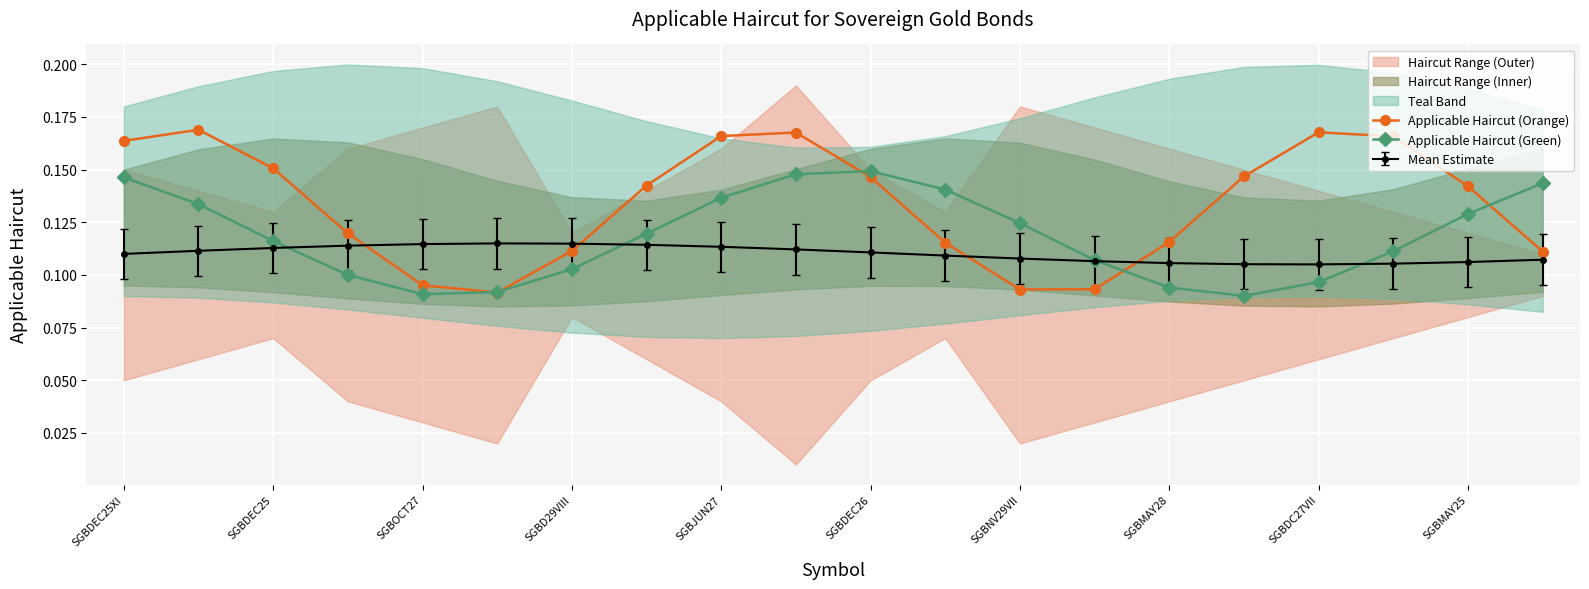

Count the Applicable Haircut (Orange) values in the range 0 to 1.

20